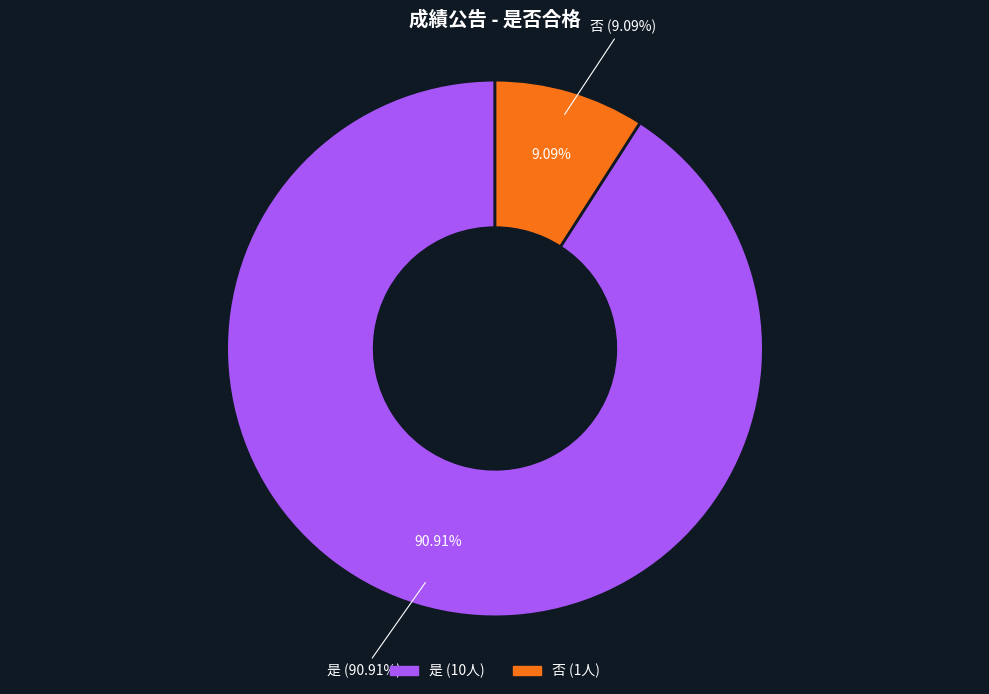

To the nearest percent, what percentage of the pie is 是?

91%